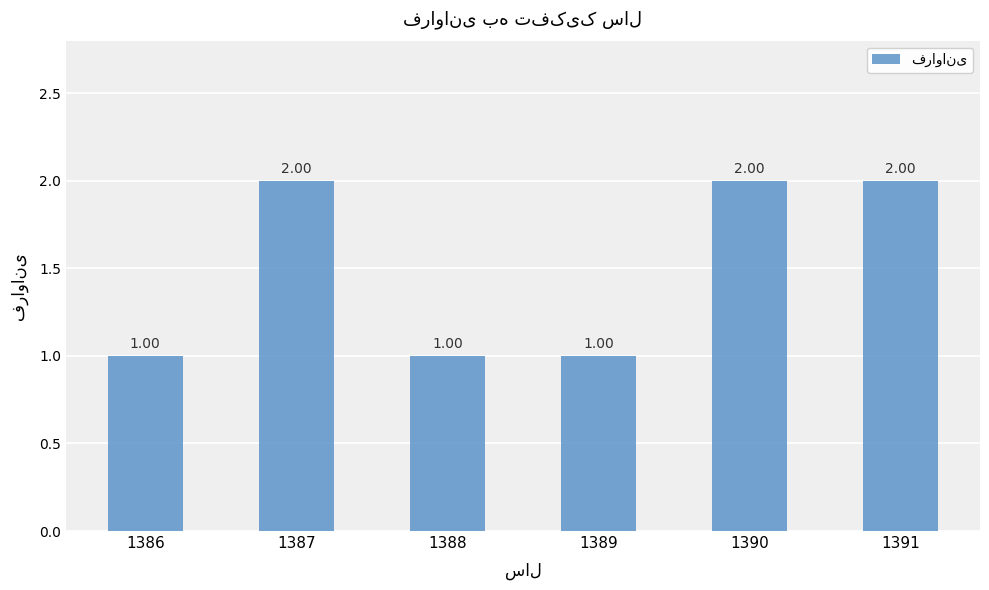

Approximately how many times larger is the value at 1389 compared to 1386?

1.0